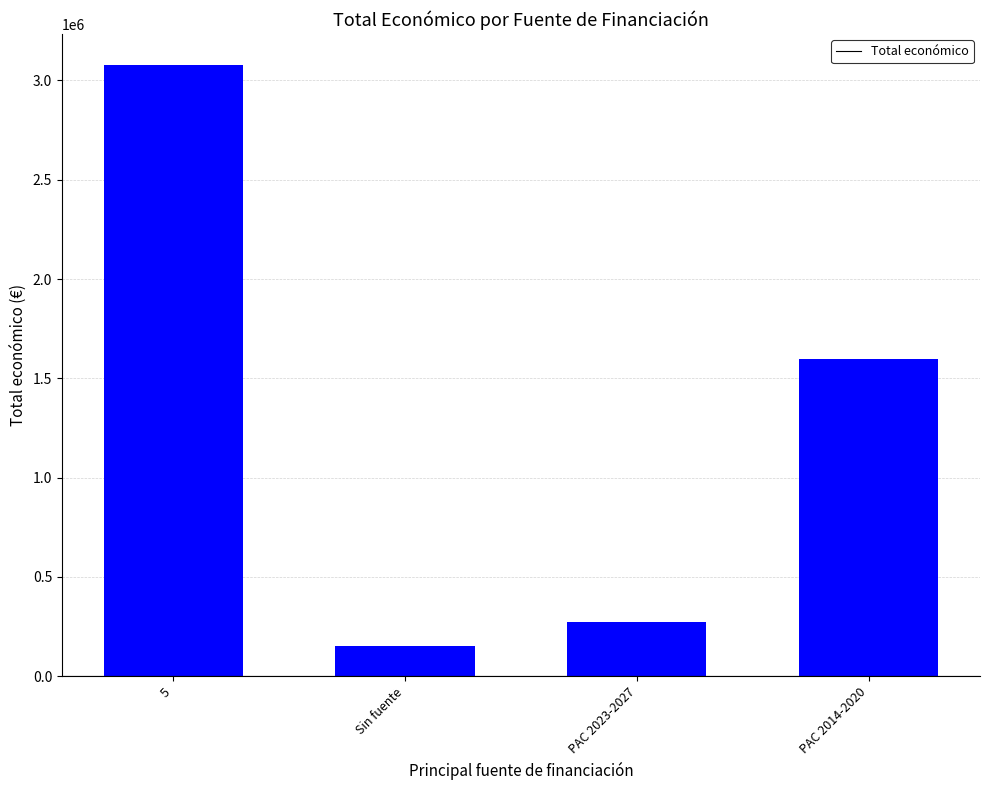

Rank the categories by value from lowest to highest.

Sin fuente, PAC 2023-2027, PAC 2014-2020, 5